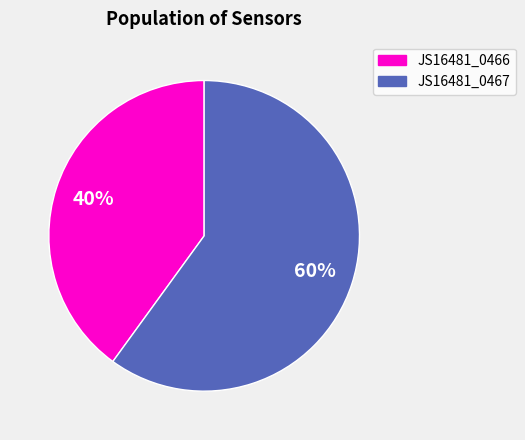

Does any single category account for the majority?

Yes